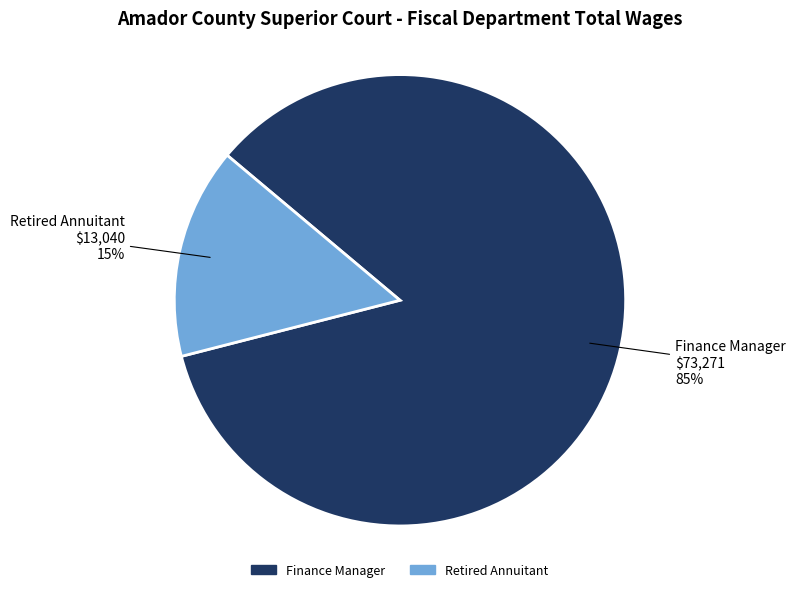

What percentage is the Finance Manager slice, to the nearest percent?

85%